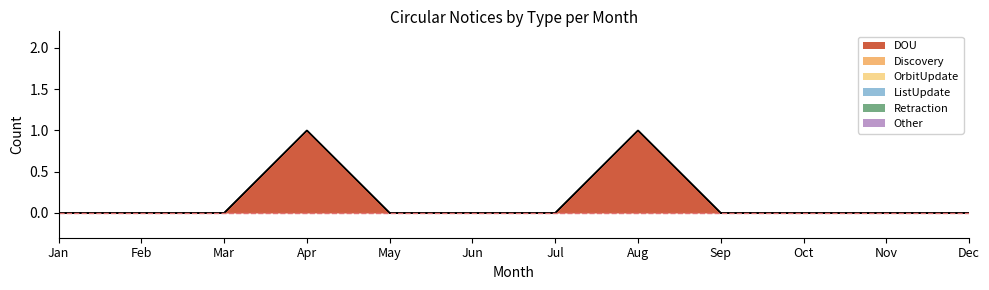

At May, list the series in order from largest to smallest.

DOU, Discovery, OrbitUpdate, ListUpdate, Retraction, Other